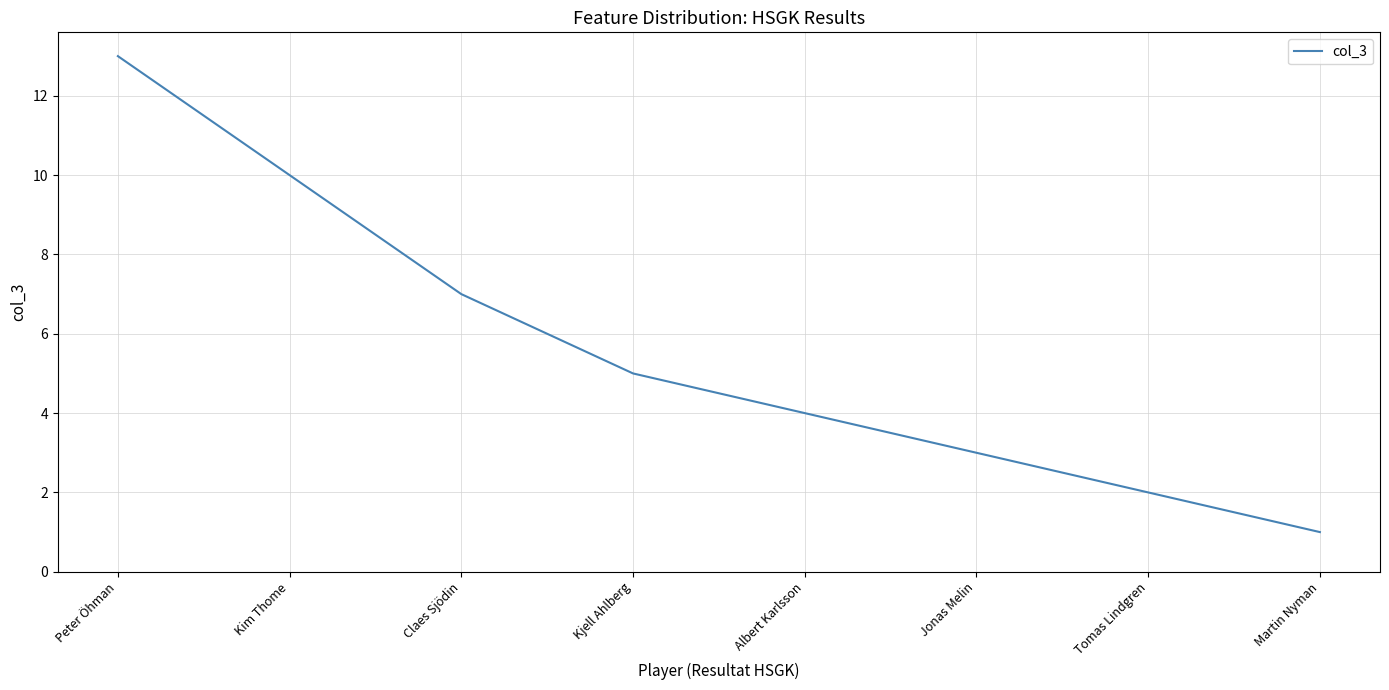

Reading left to right, list all the values displayed in this chart.

13	10	7	5	4	3	2	1